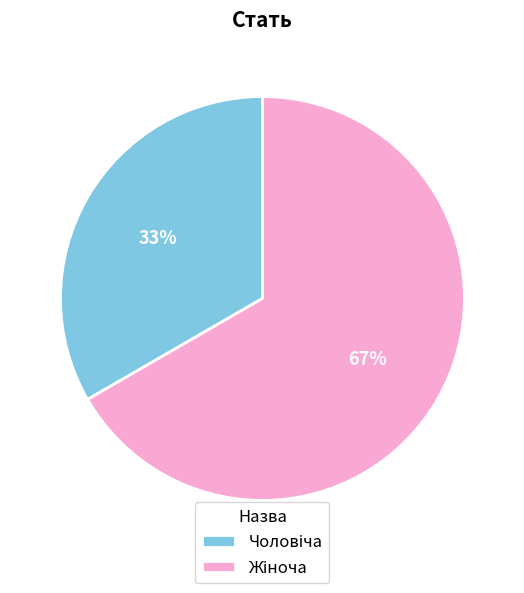

To the nearest percent, what is the average slice percentage?

50%